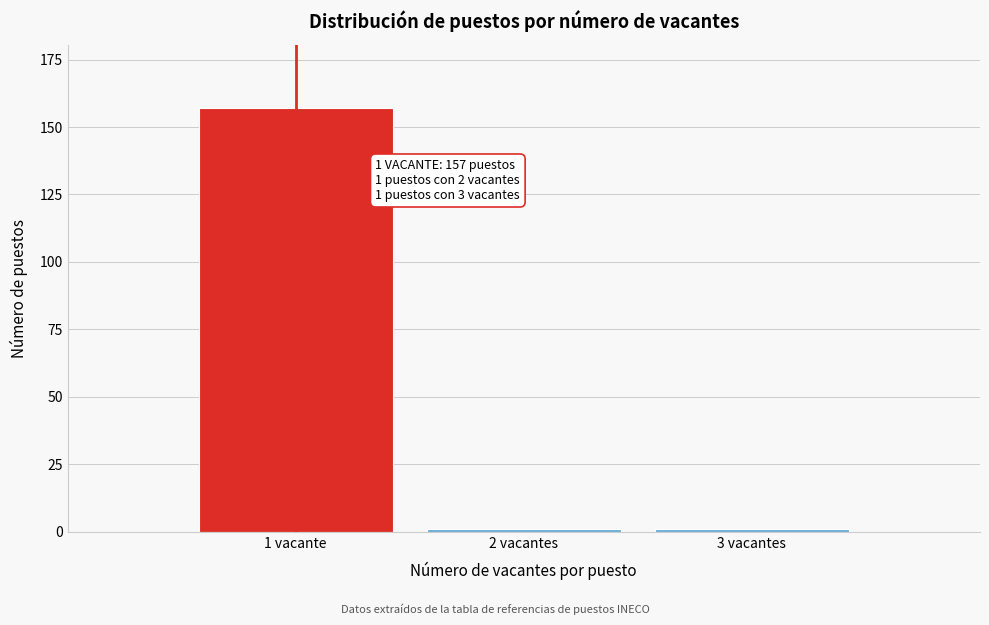

Reading left to right, transcribe all the data shown in this chart.

157	1	1